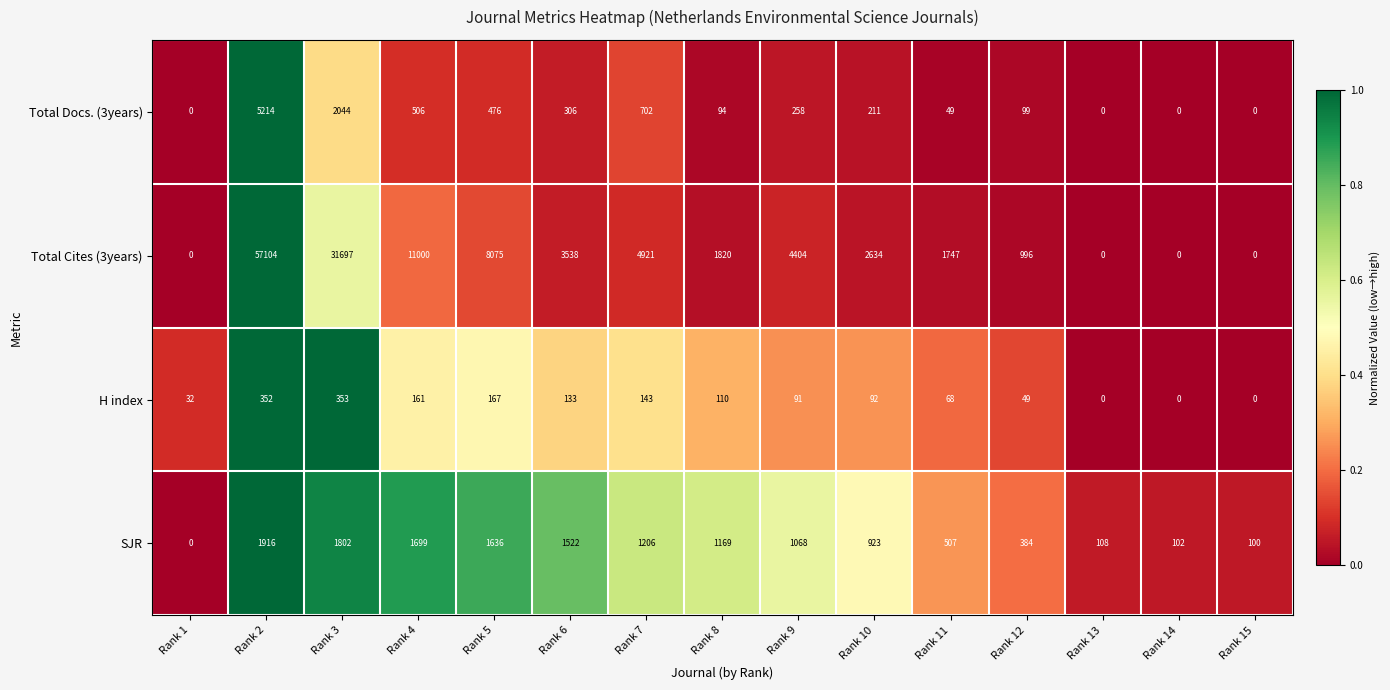

Which series has the largest total across all categories?

Total Cites (3years)